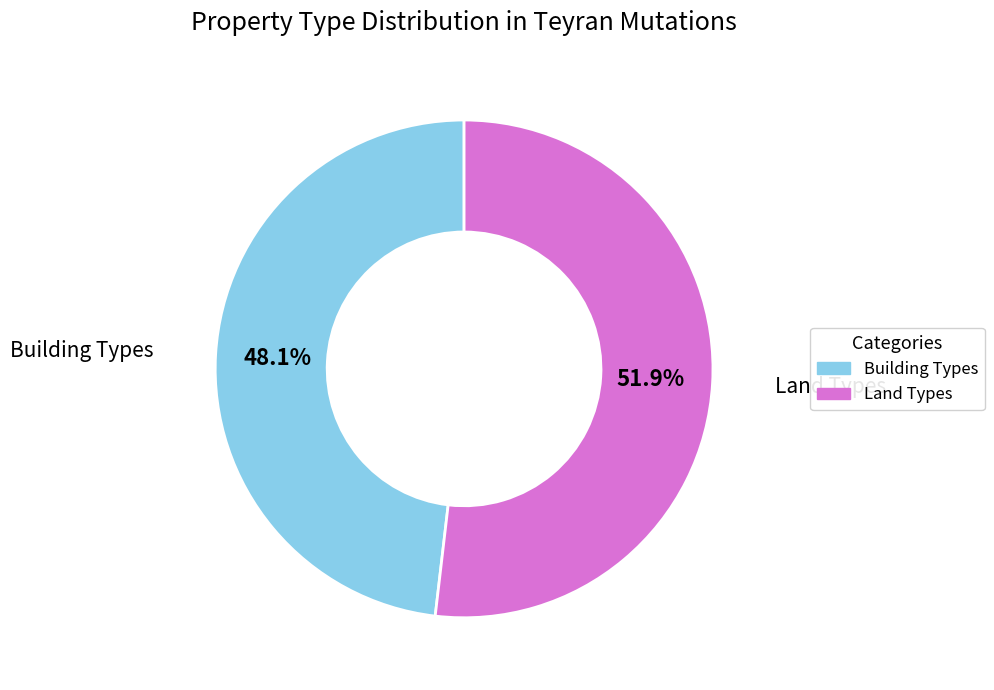

Is there a majority slice in this chart?

Yes